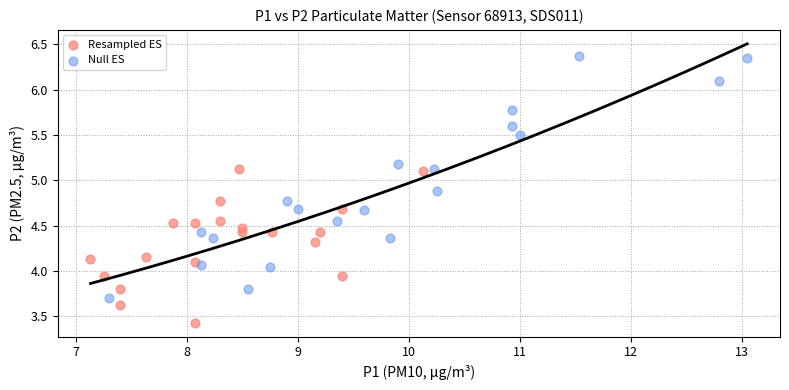

Which series has the largest Y range (max minus min)?

Null ES